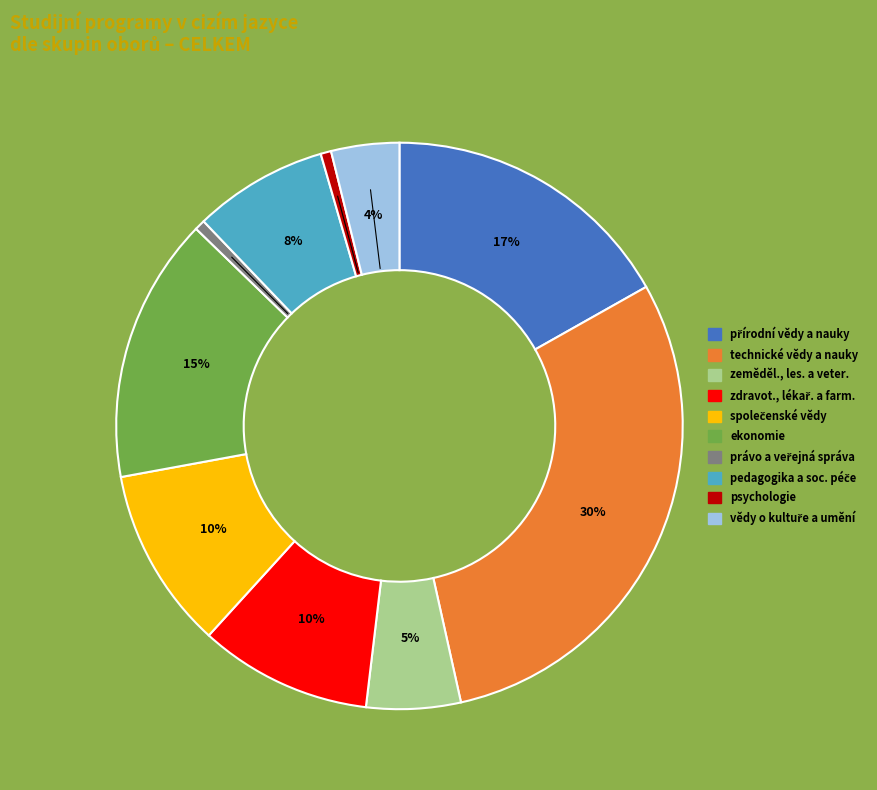

To the nearest percent, what is the average slice percentage?

10%